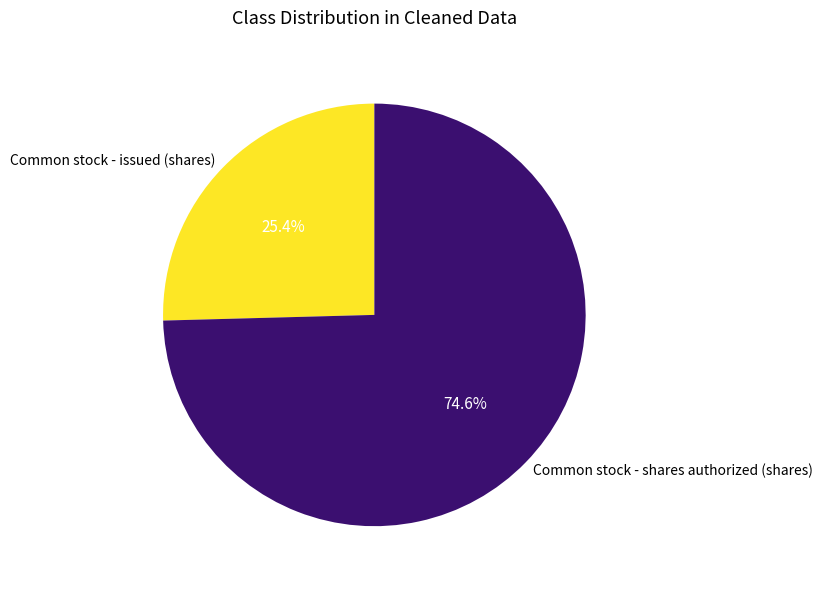

Which slice is the largest?

Common stock - shares authorized (shares)